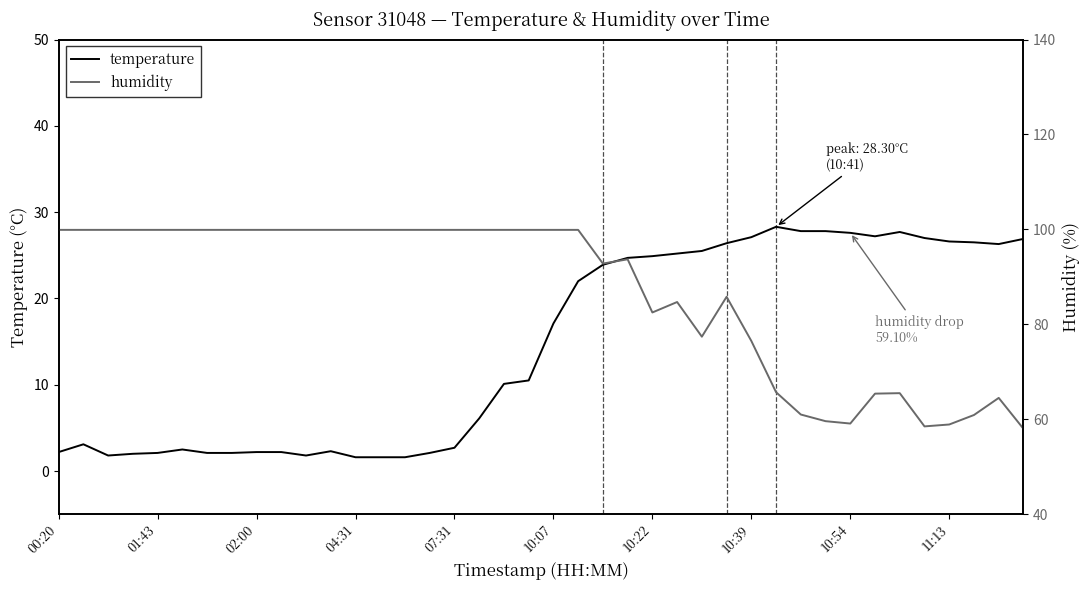

What is the maximum value for temperature?

28.3